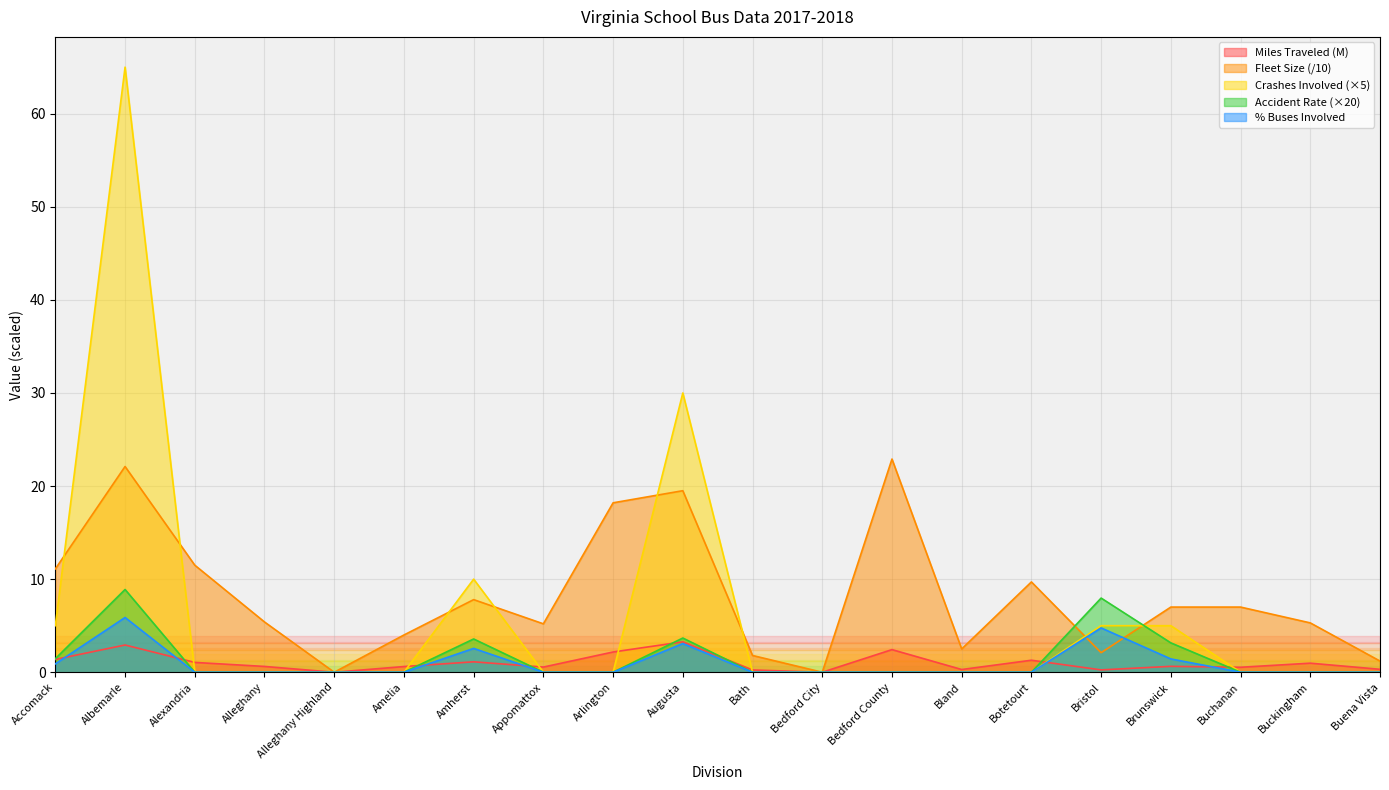

Which series has the largest total across all categories?

Fleet Size (/10)